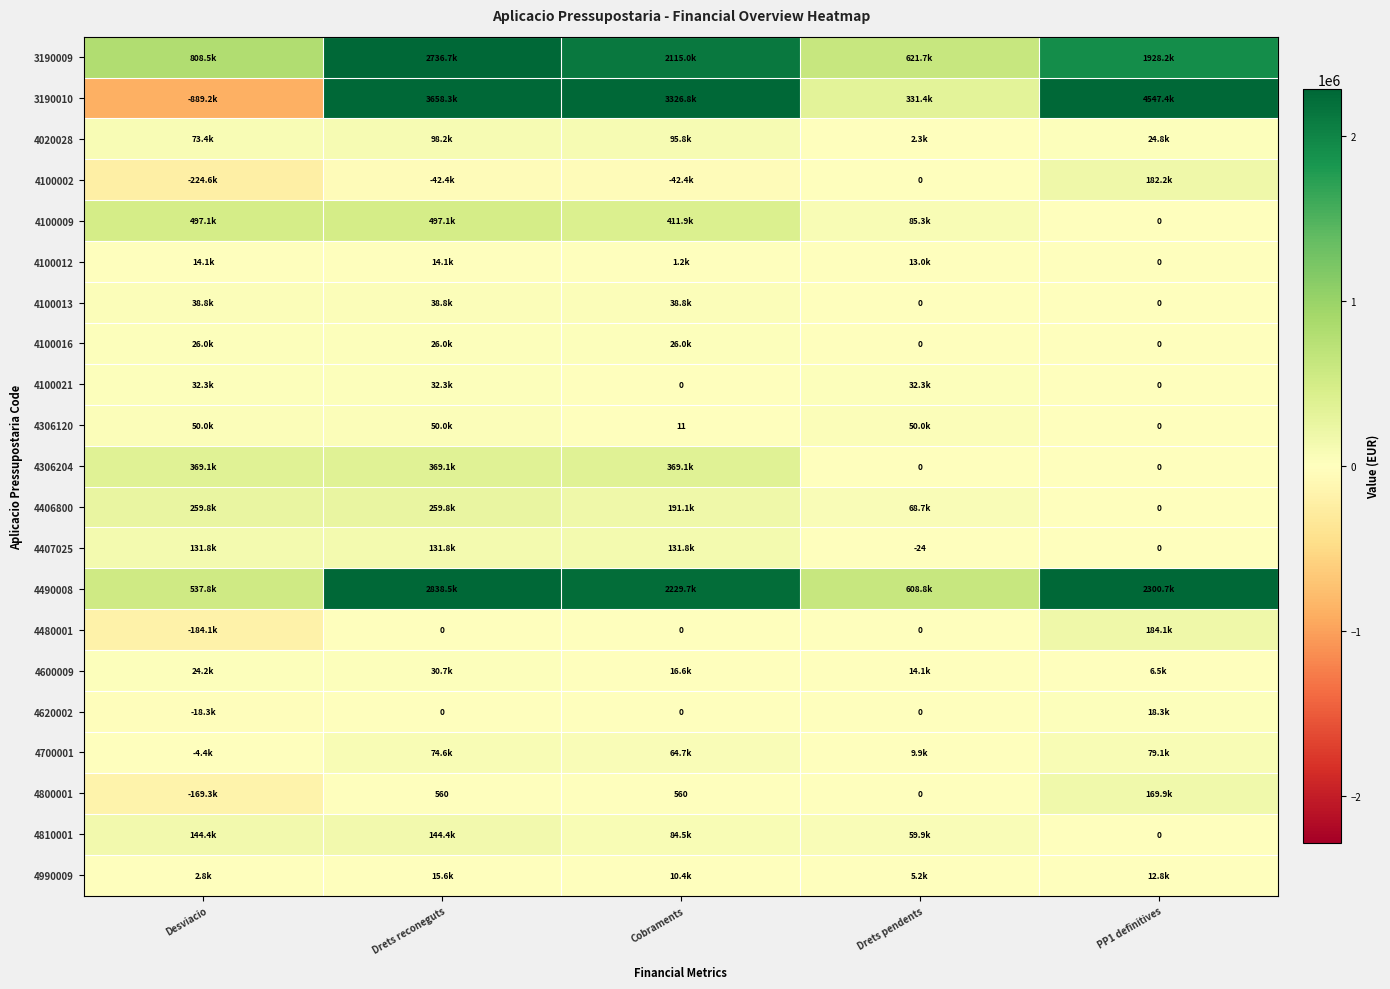

What is the difference between the maximum and second lowest values in the 4100009 series?

411864.0